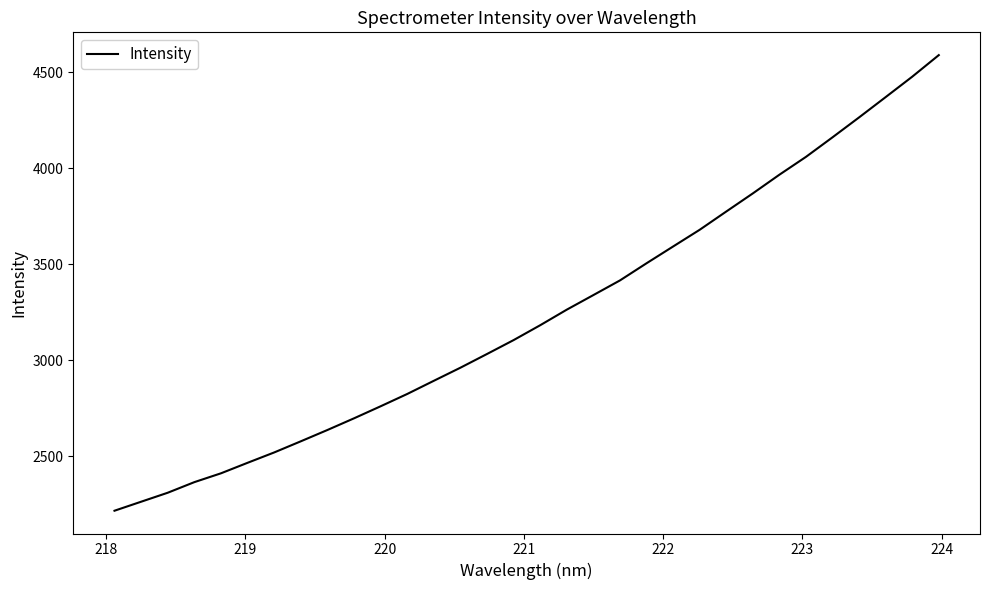

How many lines are shown in the chart?

1